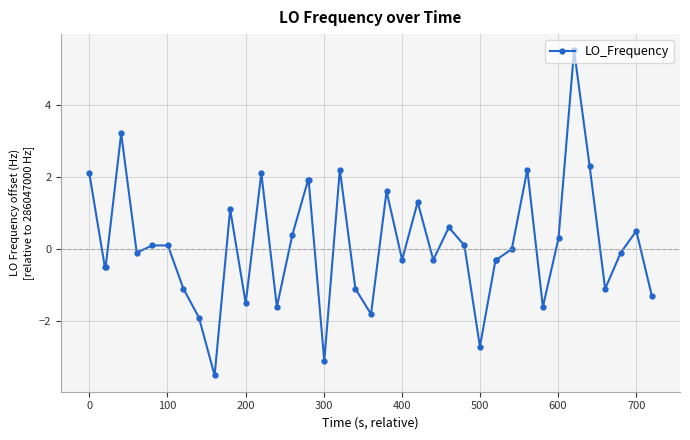

What is the value of the 32nd point from the left?

2.2